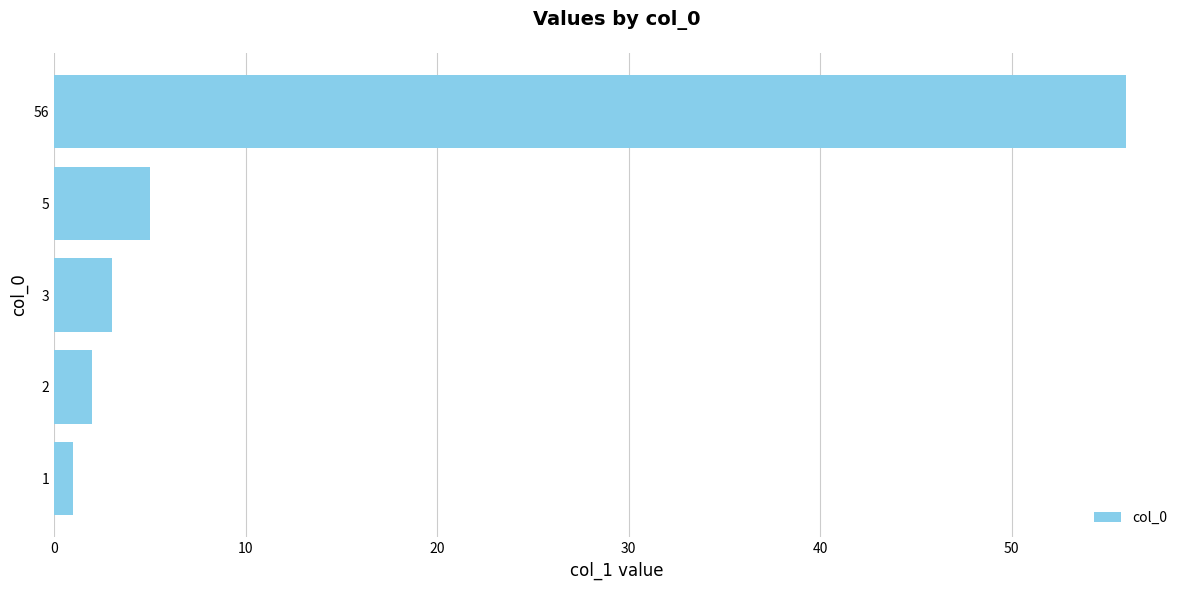

Approximately how many times larger is the value at 56 compared to 2?

28.0